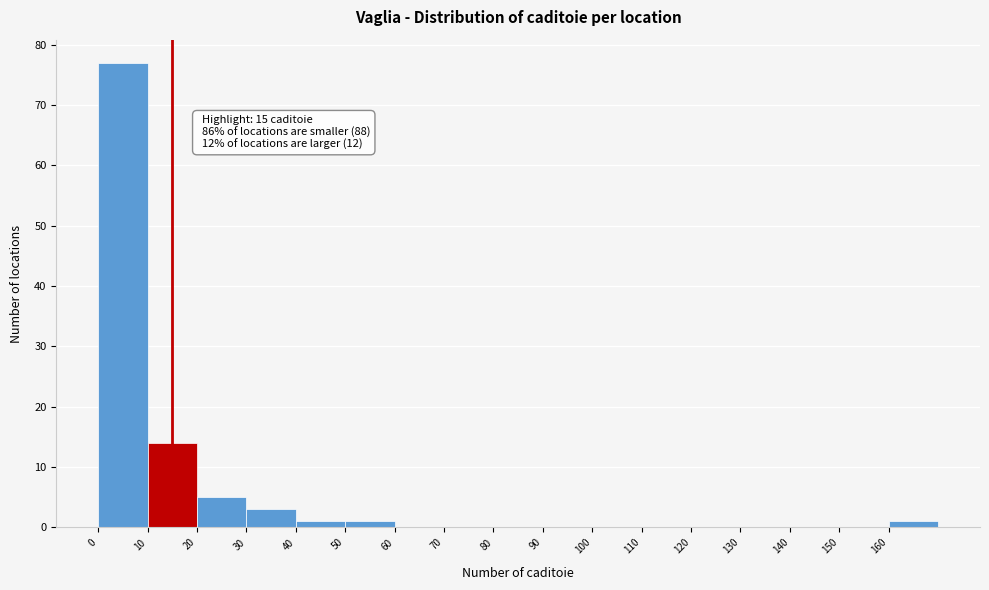

Over which range of the x-axis is the bar tallest?

0 to 10